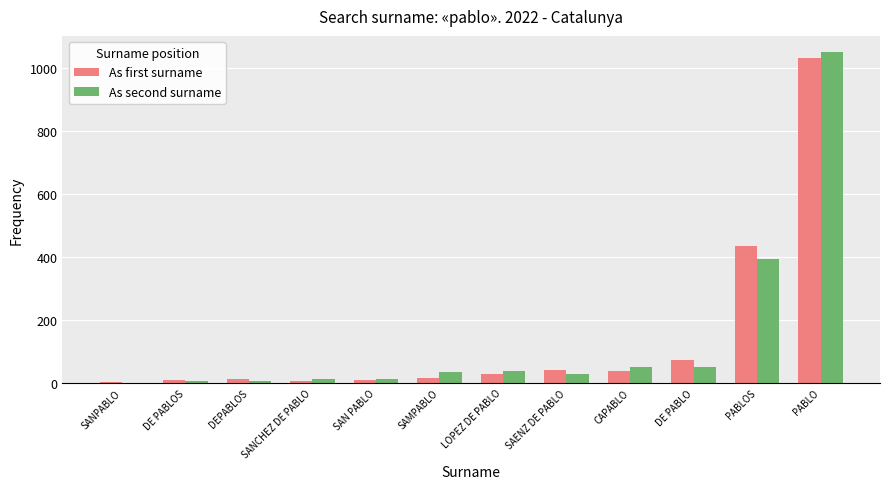

What is the approximate value of As second surname at SANCHEZ DE PABLO, to the nearest 10?

10